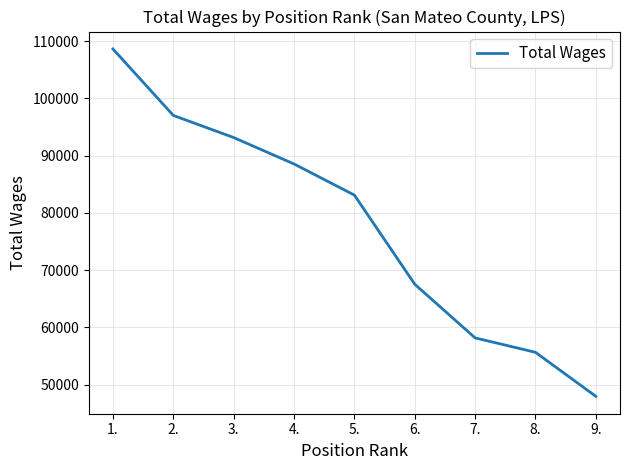

True or false: the data shows 55647 at 8..

True